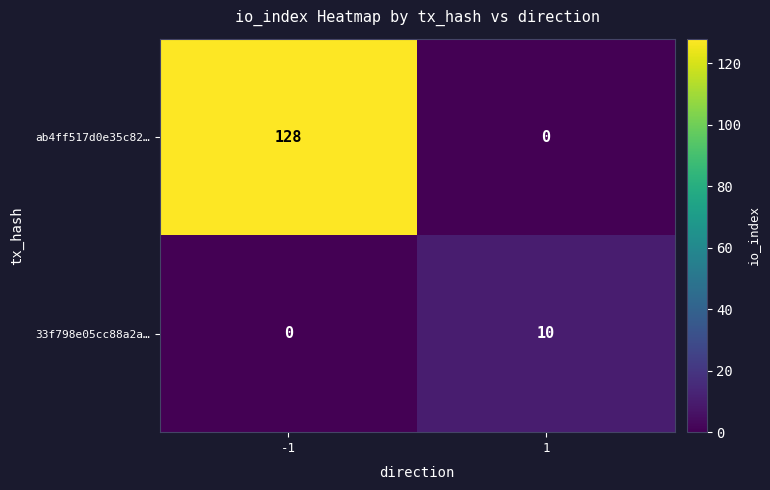

At which category is the sum across all series the highest?

-1